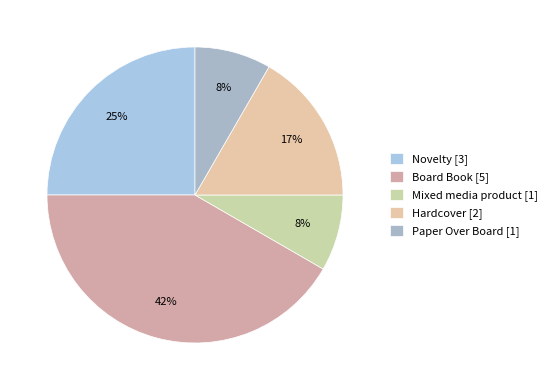

Does any single category account for the majority?

No